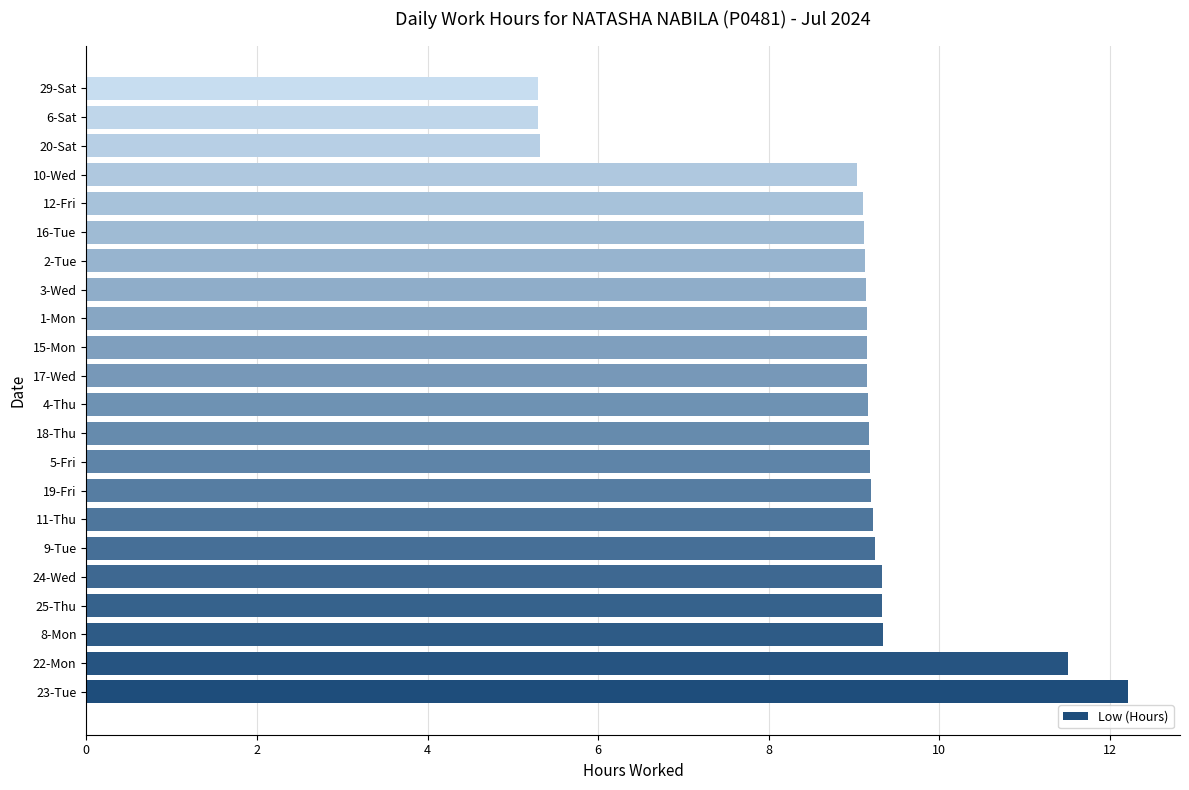

What is the smallest value displayed?

5.3